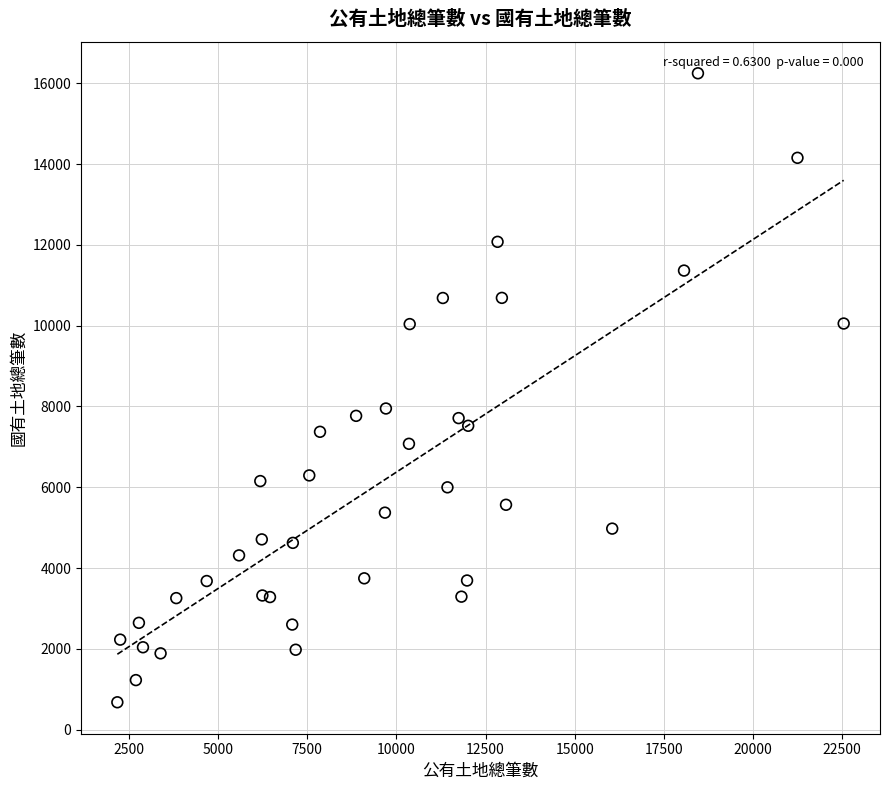

What Y value in the scatter plot is closest to 8463?

7950